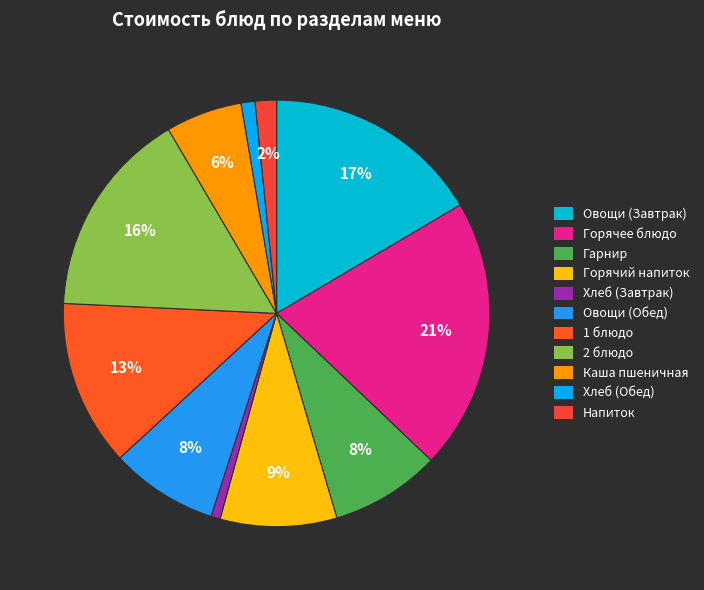

How many segments does this pie chart have?

11